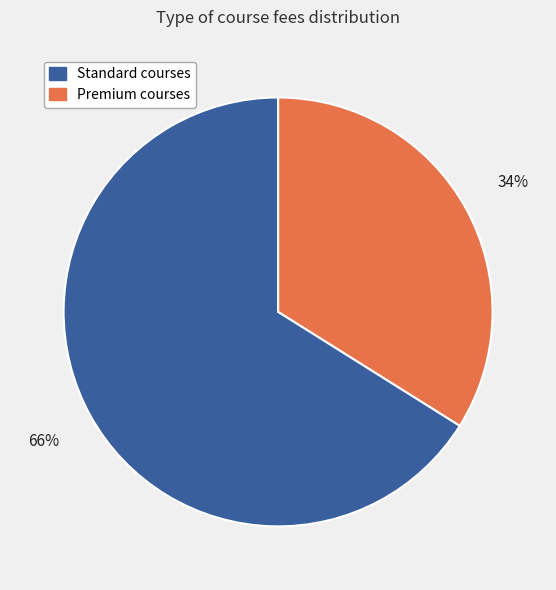

How many slices are in this pie chart?

2